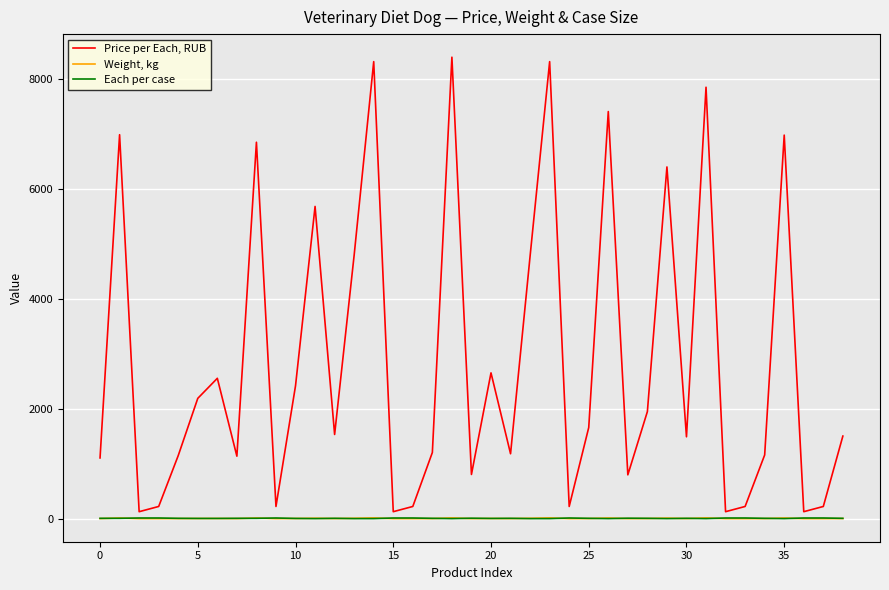

True or false: Price per Each, RUB and Weight, kg cross at least once.

False